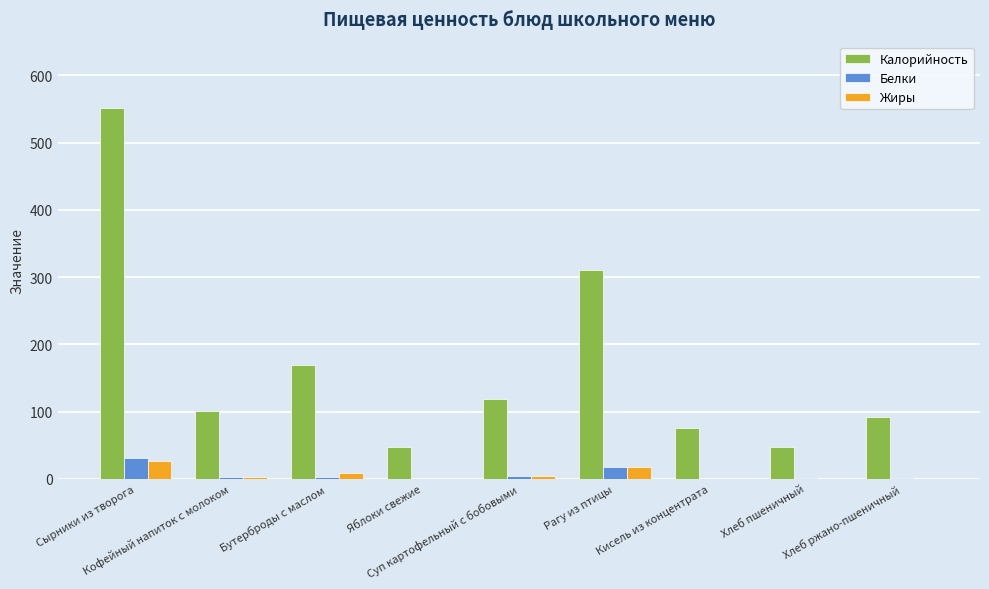

Which series has the largest total across all categories?

Калорийность